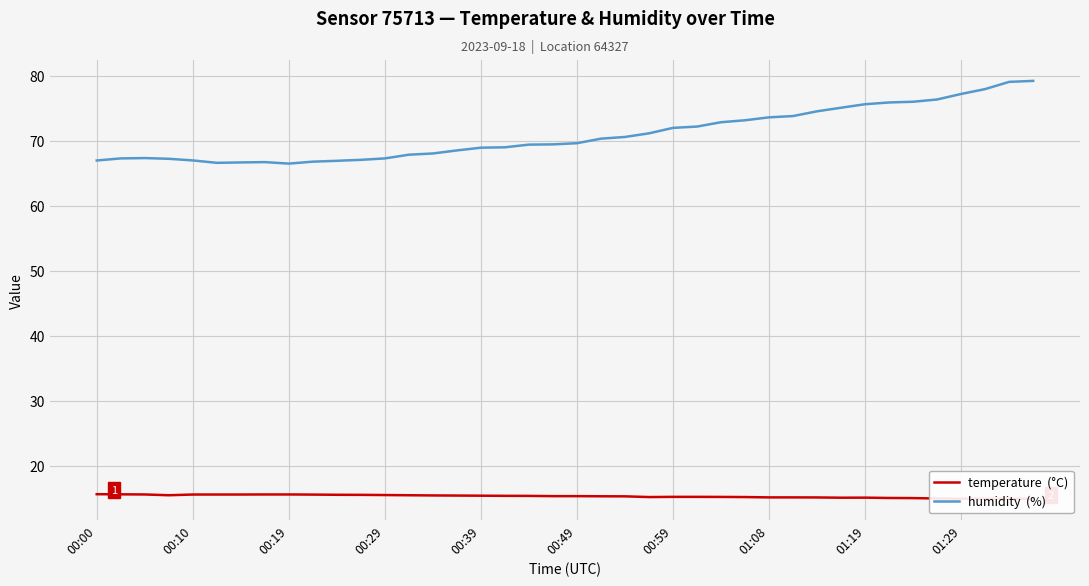

What is the maximum value shown in the chart?

79.2